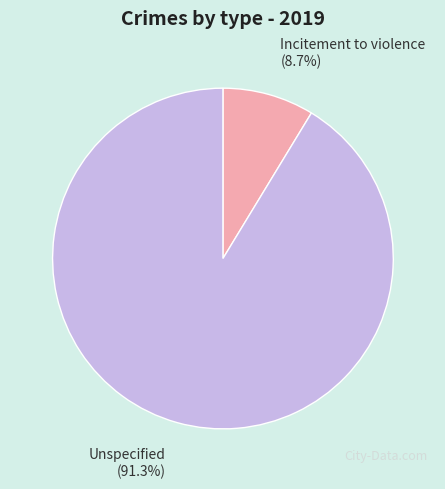

Rank the categories by value from highest to lowest.

Unspecified, Incitement to violence